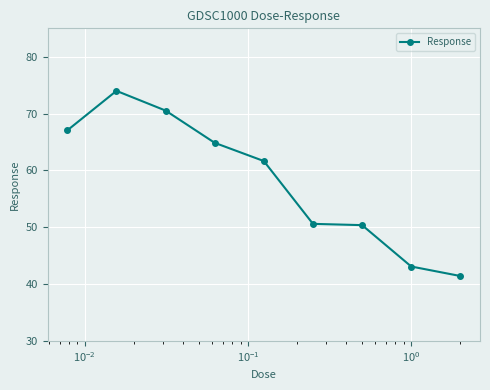

What is the value of the 3rd point from the left?

70.5